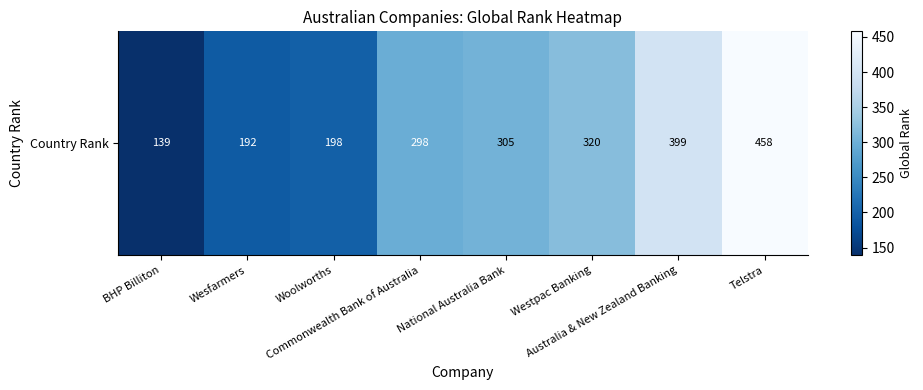

True or false: the data shows 139 at BHP Billiton.

True